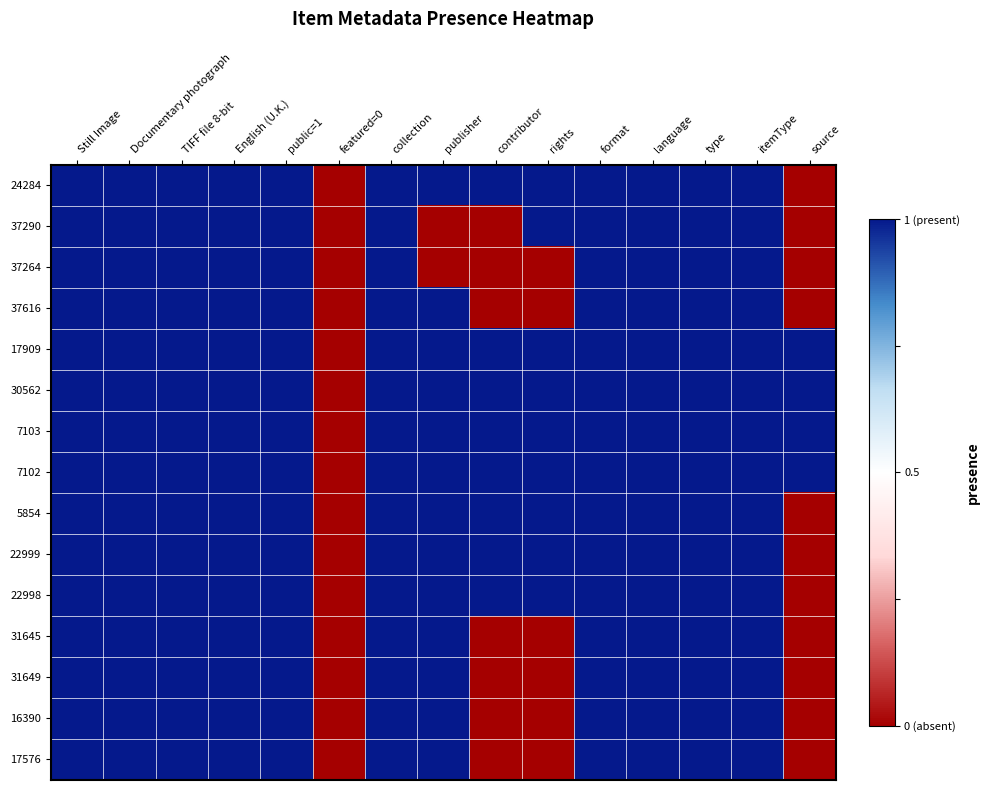

The value of 17909 at publisher is 1. True or false?

True